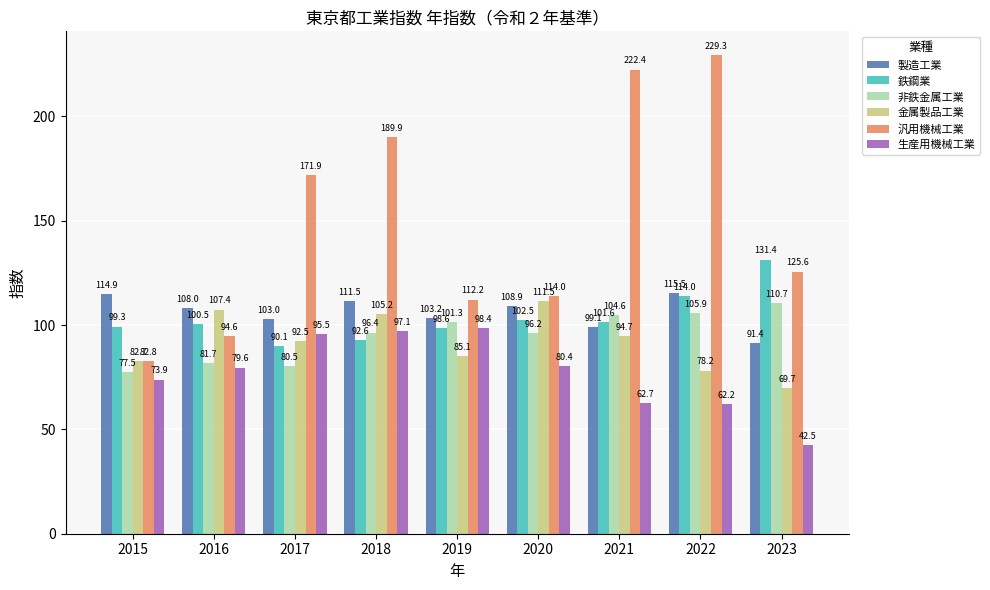

At which label does 非鉄金属工業 first exceed 96?

2018